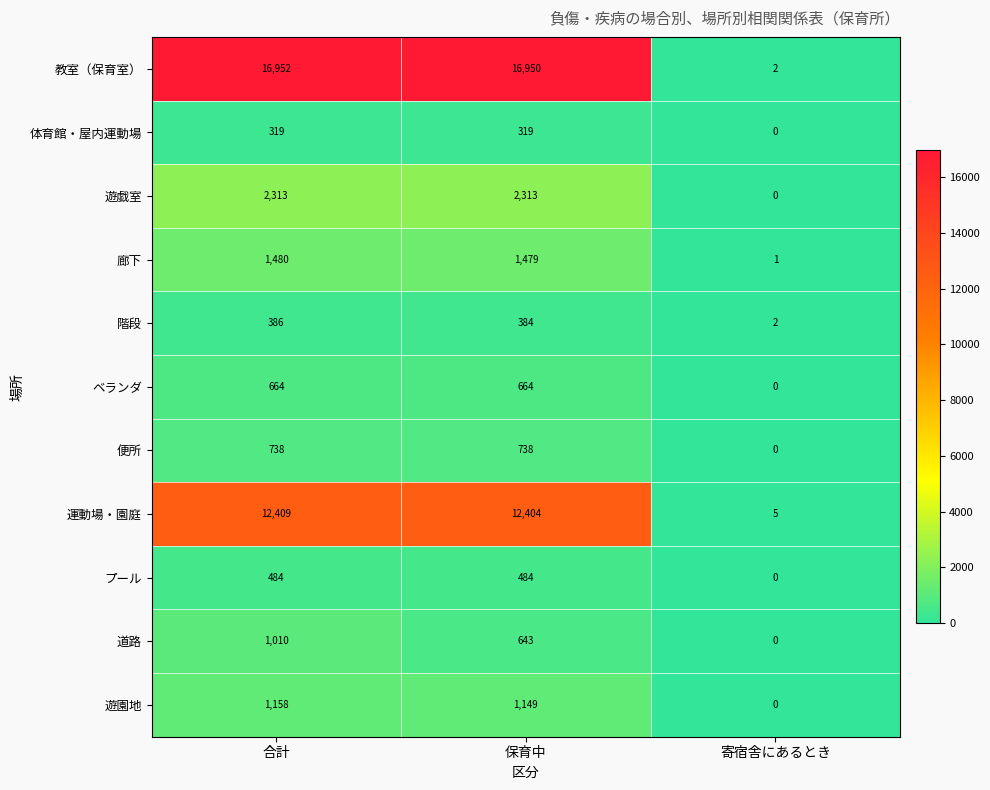

What is the maximum value shown in the chart?

16952